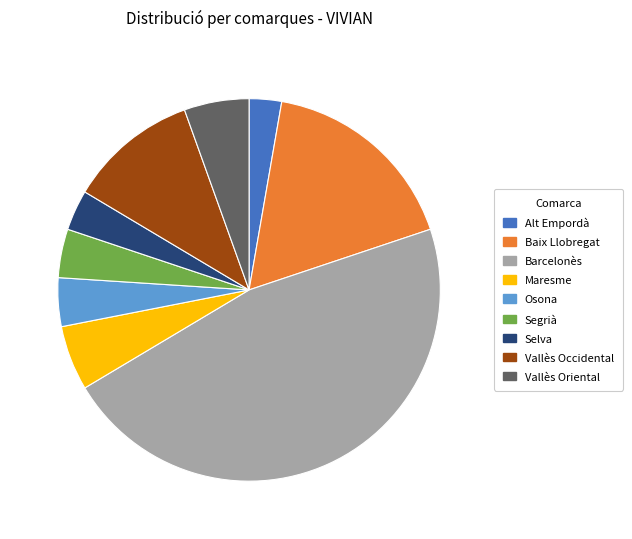

True or false: Maresme accounts for 5% of the total.

True